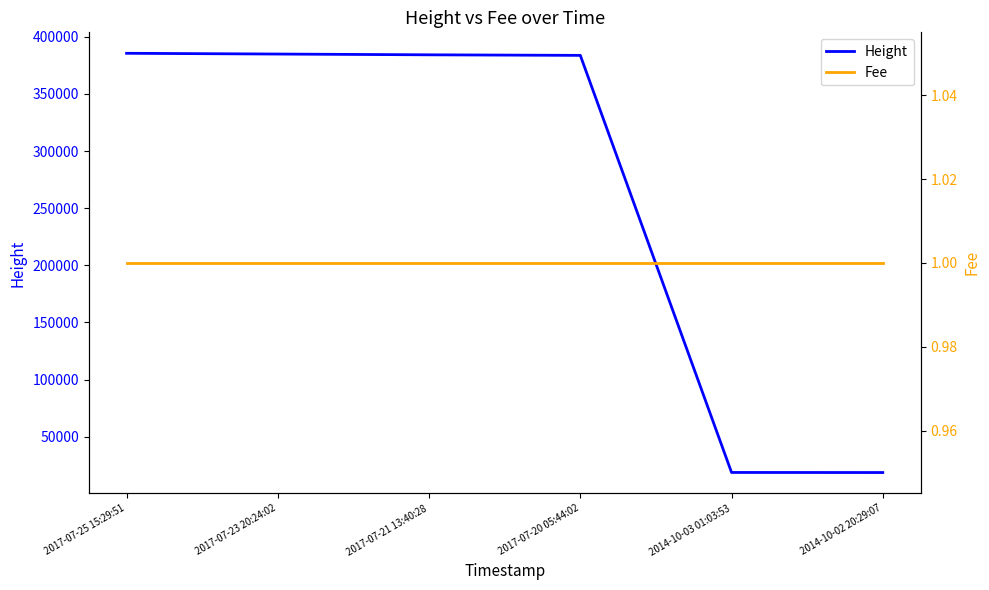

What is the label of the 2nd point from the left?

2017-07-23 20:24:02